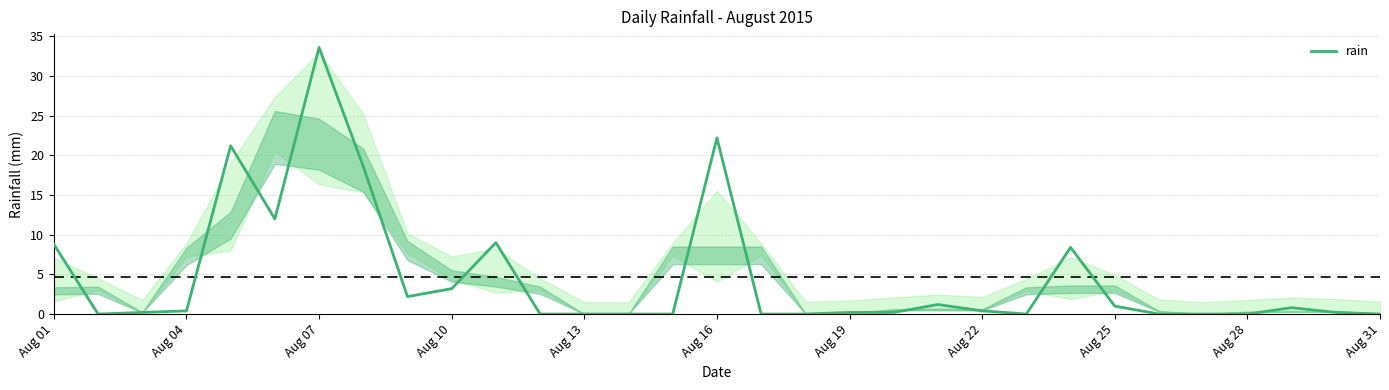

What is the maximum value shown in the chart?

33.6